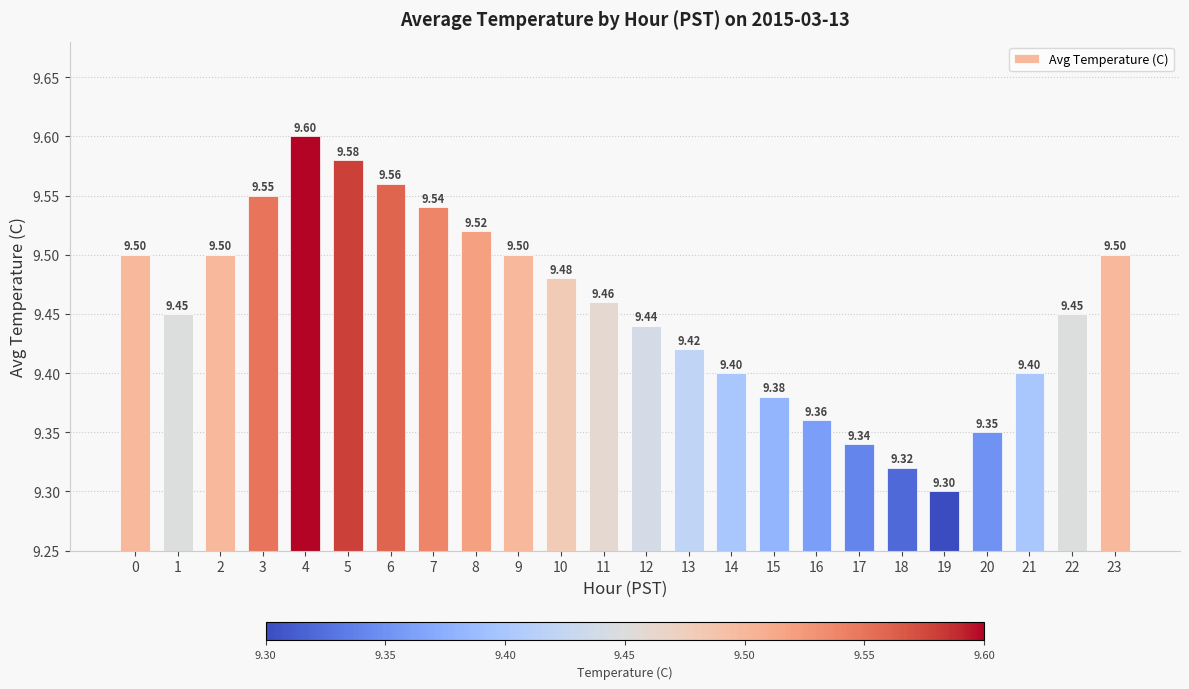

What is the maximum value shown in the chart?

9.6